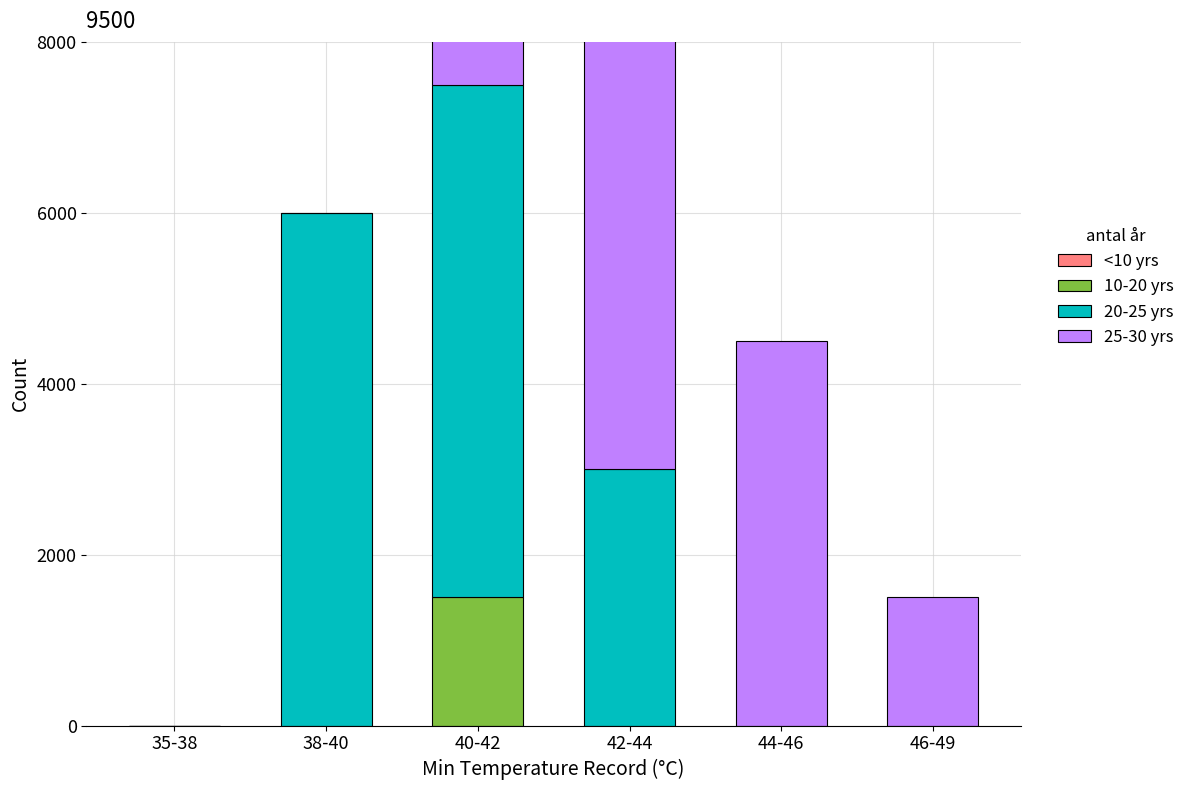

What is the label of the 1st bar from the left?

35-38